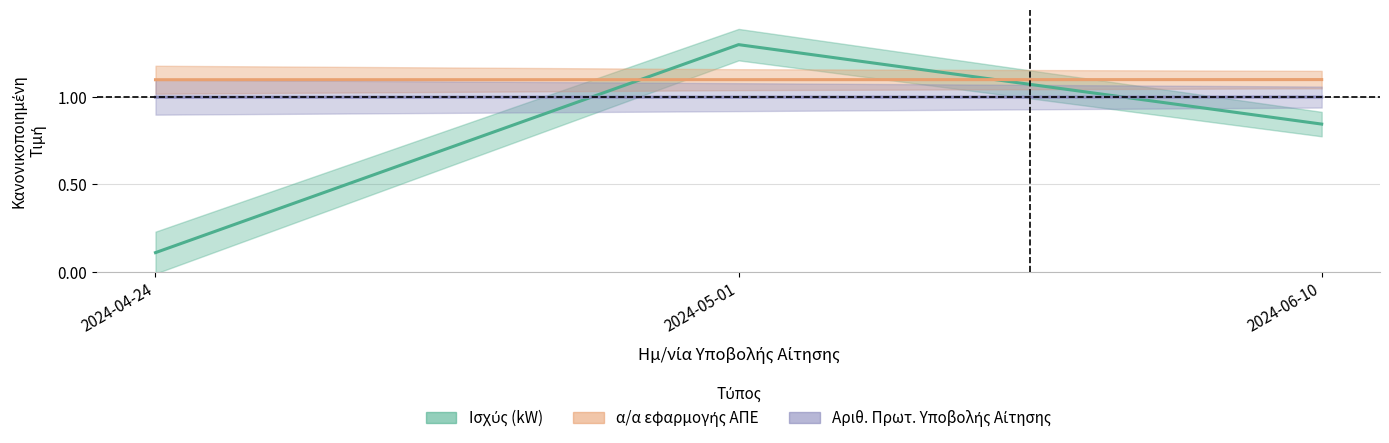

The α/α εφαρμογής ΑΠΕ series shows 1.7 at 2024-05-01. True or false?

False